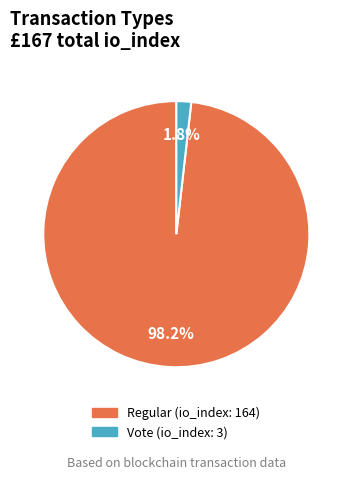

Rank the categories by value from highest to lowest.

Regular (io_index: 164), Vote (io_index: 3)